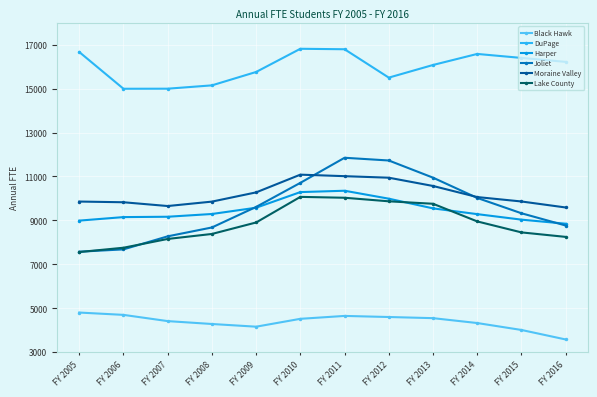

Which series has the widest spread of values?

Joliet